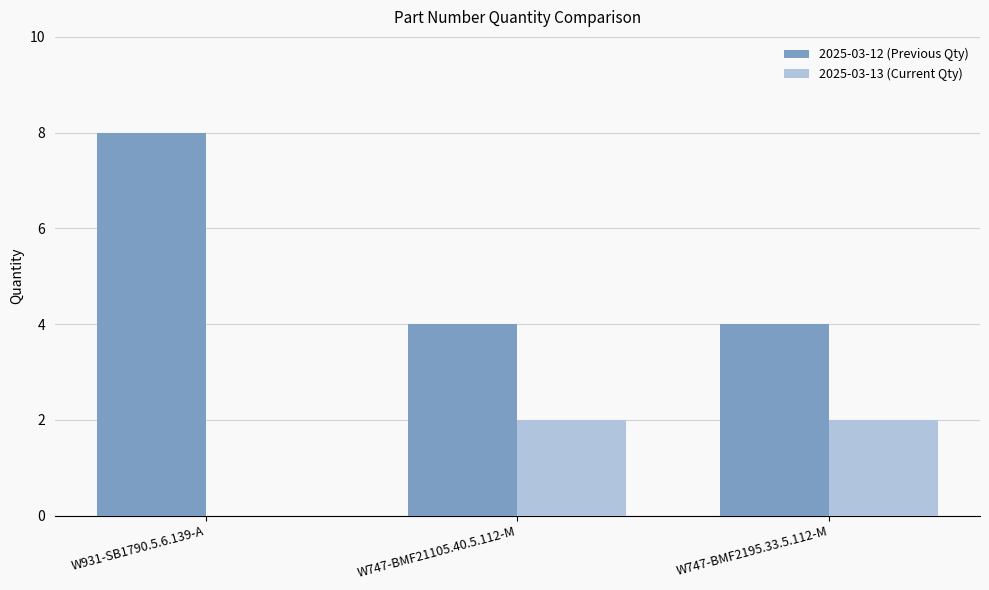

How many data points does each series have?

3